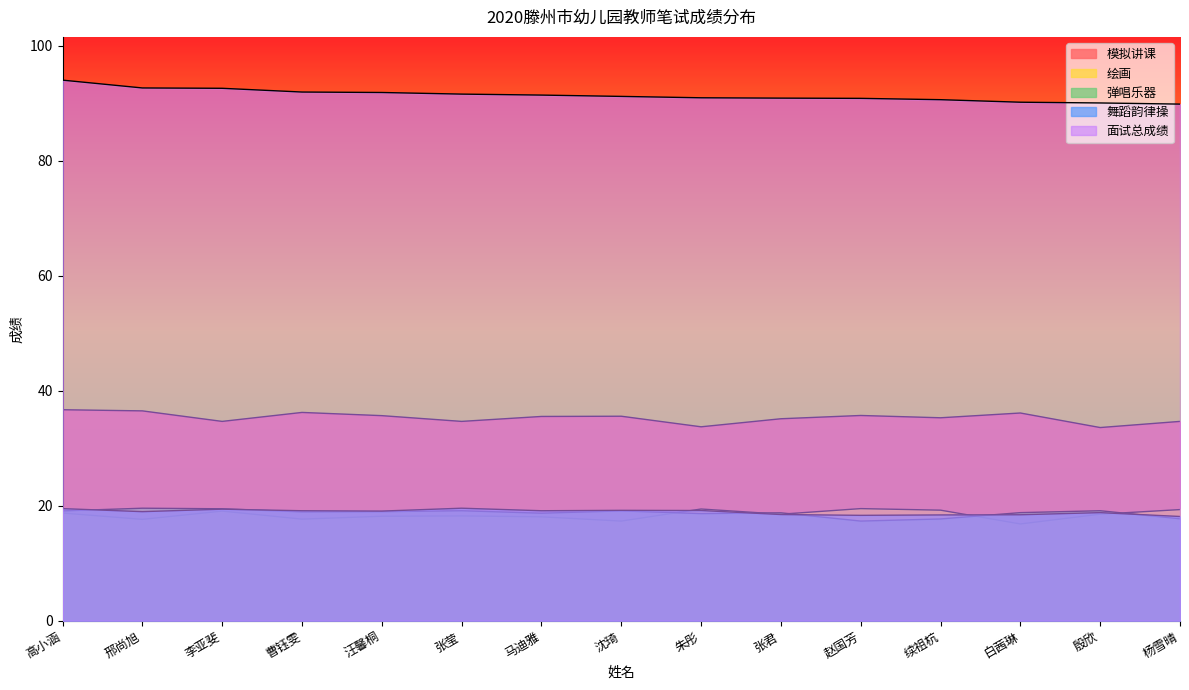

What is the average value of the 舞蹈韵律操 series?

18.9